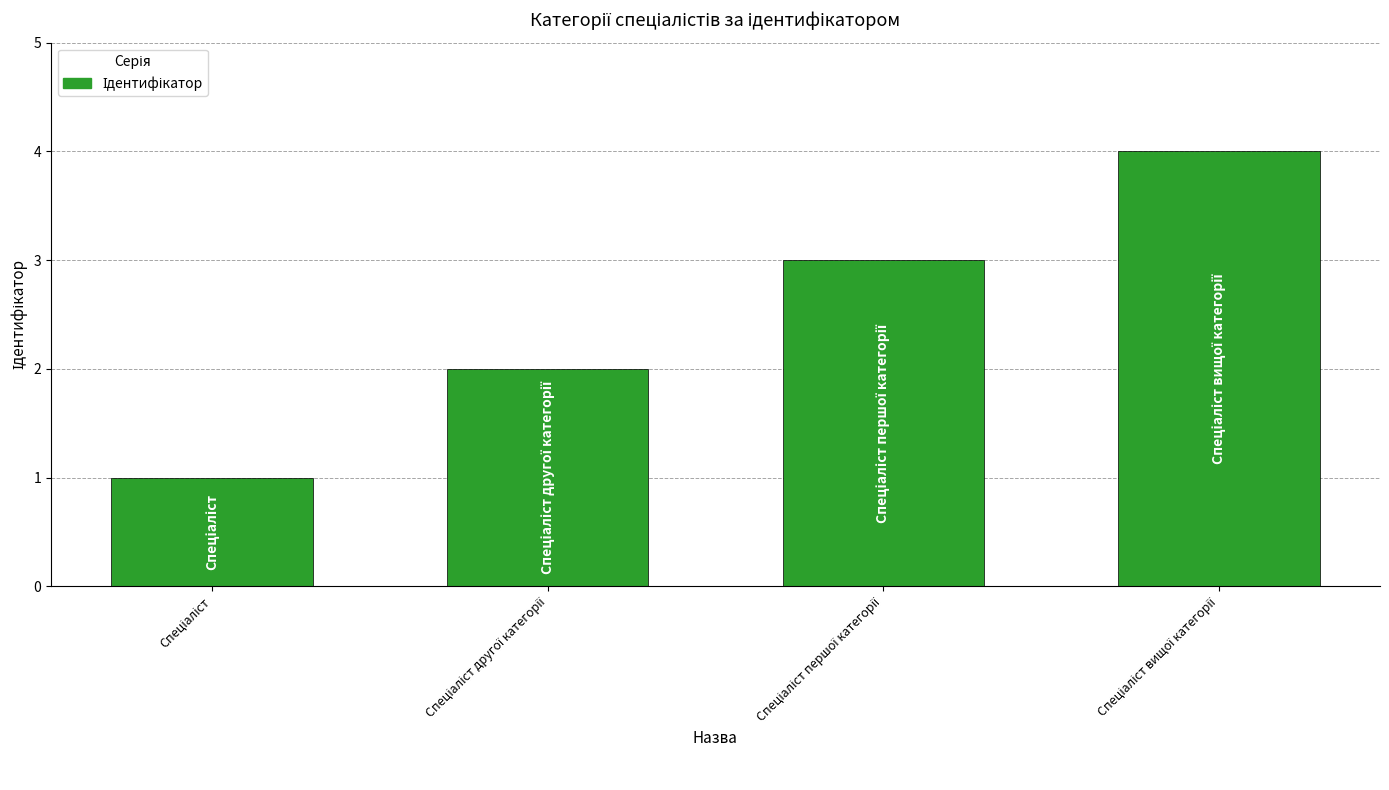

What is the difference between the maximum and minimum values?

3